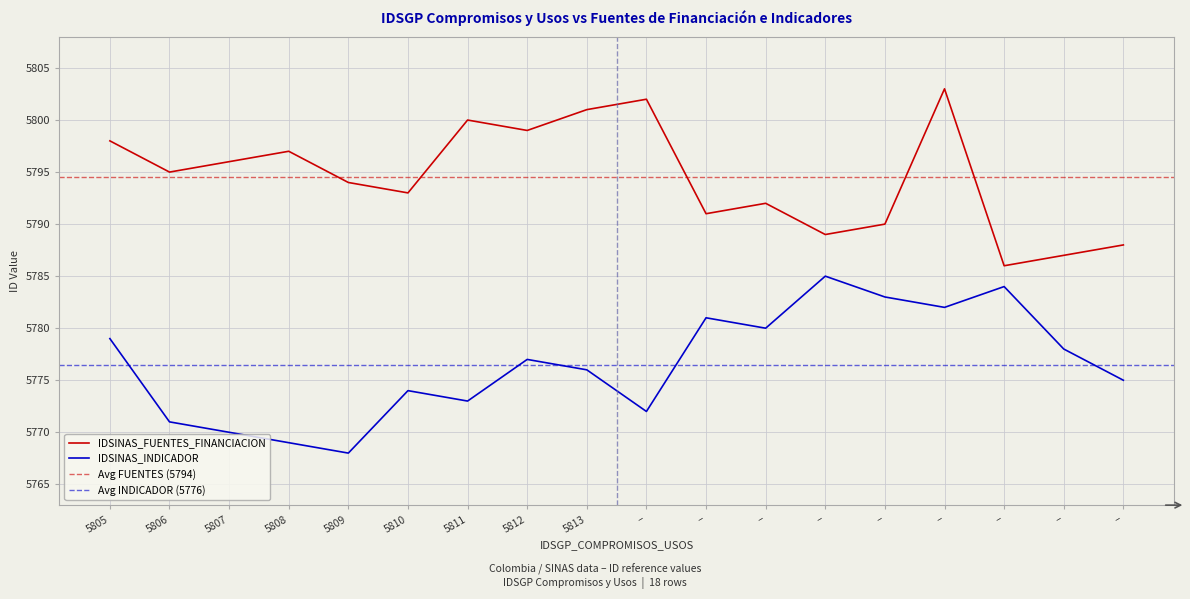

True or false: IDSINAS_FUENTES_FINANCIACION and IDSINAS_INDICADOR cross at least once.

False